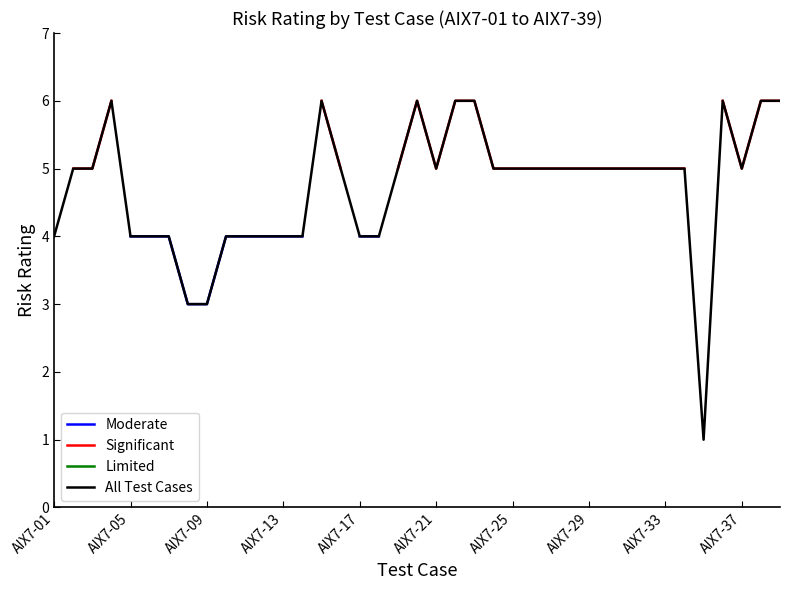

What are all the series names shown in the legend?

Moderate, Significant, Limited, All Test Cases